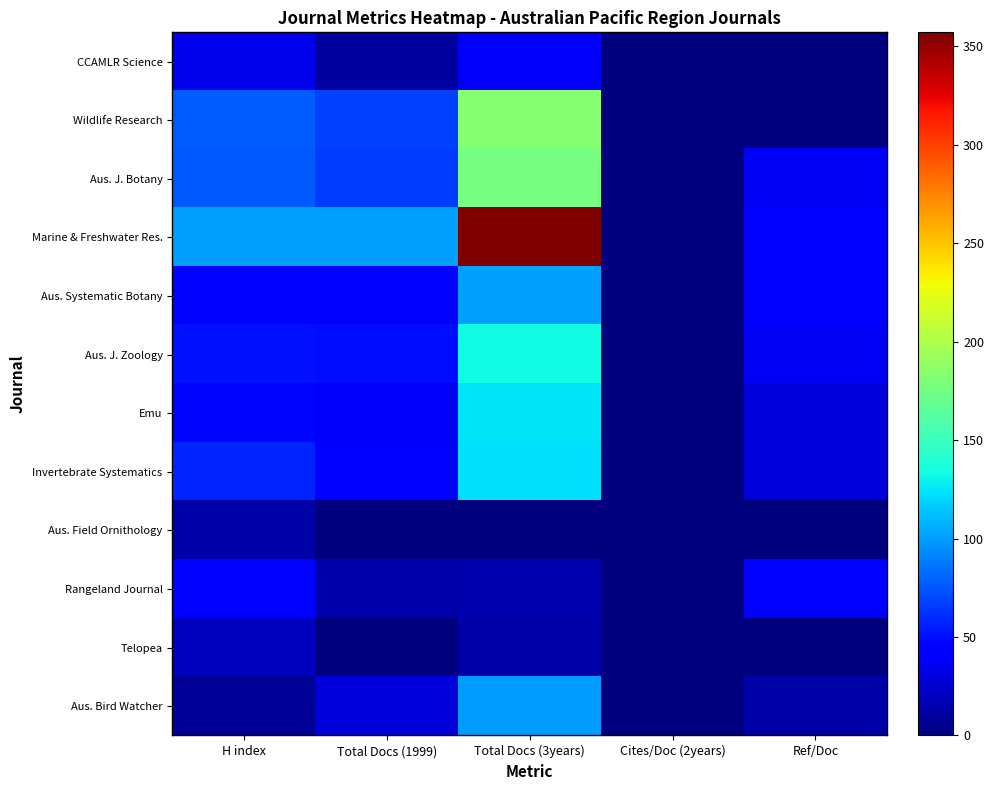

Reading right to left, extract all data points from this chart.

CCAMLR Science: Ref/Doc=0	Cites/Doc (2years)=0	Total Docs (3years)=39	Total Docs (1999)=11	H index=34
Wildlife Research: Ref/Doc=0	Cites/Doc (2years)=0	Total Docs (3years)=184	Total Docs (1999)=67	H index=78
Aus. J. Botany: Ref/Doc=37	Cites/Doc (2years)=1	Total Docs (3years)=176	Total Docs (1999)=66	H index=76
Marine & Freshwater Res.: Ref/Doc=44	Cites/Doc (2years)=0	Total Docs (3years)=357	Total Docs (1999)=101	H index=101
Aus. Systematic Botany: Ref/Doc=45	Cites/Doc (2years)=0	Total Docs (3years)=101	Total Docs (1999)=46	H index=44
Aus. J. Zoology: Ref/Doc=37	Cites/Doc (2years)=0	Total Docs (3years)=133	Total Docs (1999)=49	H index=51
Emu: Ref/Doc=29	Cites/Doc (2years)=0	Total Docs (3years)=125	Total Docs (1999)=38	H index=47
Invertebrate Systematics: Ref/Doc=29	Cites/Doc (2years)=0	Total Docs (3years)=123	Total Docs (1999)=42	H index=58
Aus. Field Ornithology: Ref/Doc=0	Cites/Doc (2years)=0	Total Docs (3years)=0	Total Docs (1999)=0	H index=13
Rangeland Journal: Ref/Doc=40	Cites/Doc (2years)=0	Total Docs (3years)=16	Total Docs (1999)=15	H index=46
Telopea: Ref/Doc=0	Cites/Doc (2years)=0	Total Docs (3years)=13	Total Docs (1999)=0	H index=20
Aus. Bird Watcher: Ref/Doc=13	Cites/Doc (2years)=0	Total Docs (3years)=100	Total Docs (1999)=29	H index=8